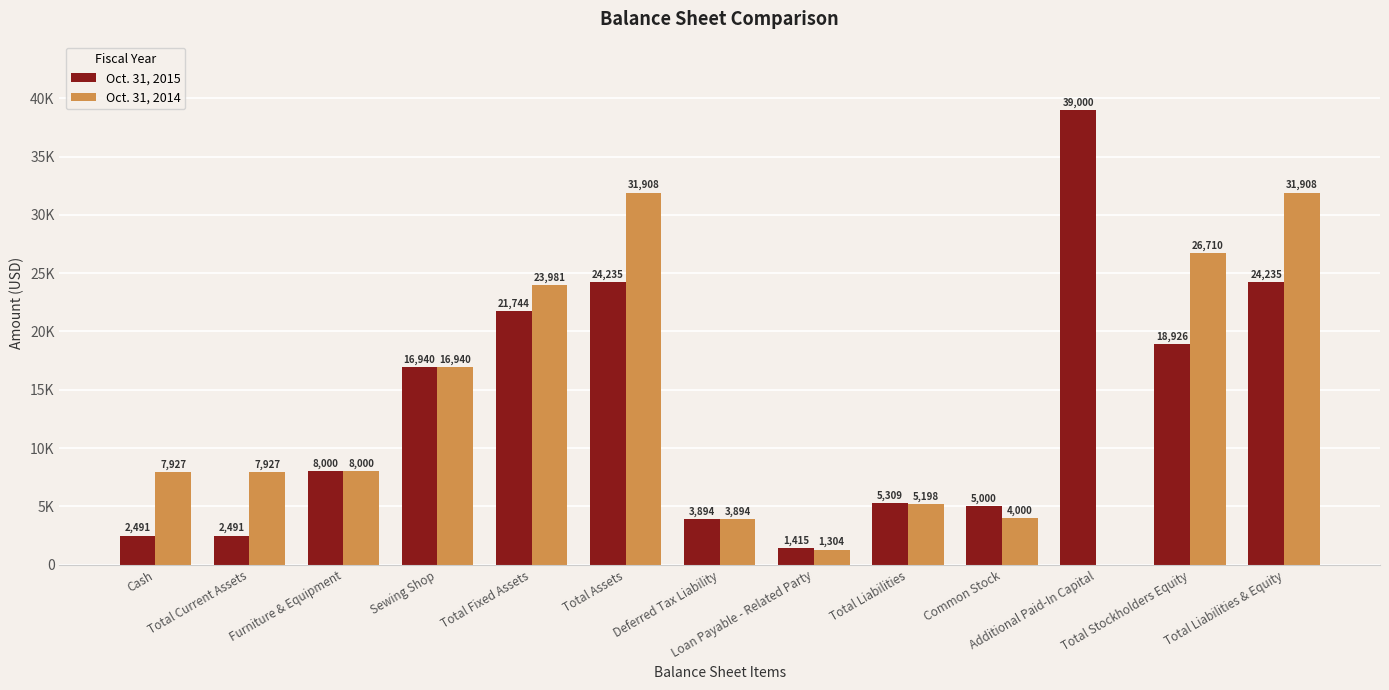

What are all the series names shown in the legend?

Oct. 31, 2015, Oct. 31, 2014